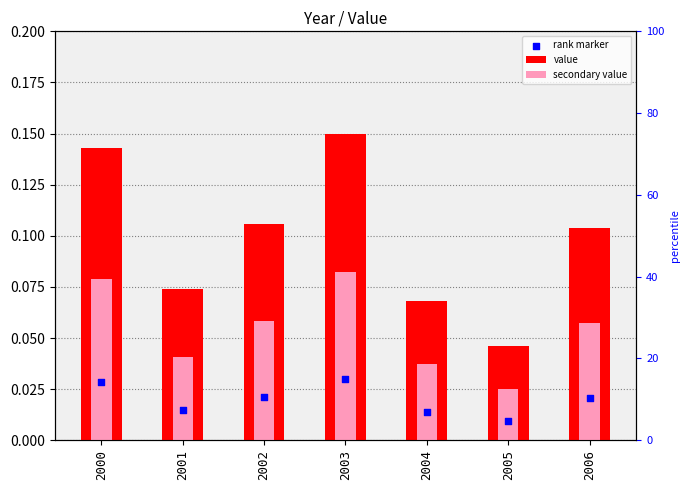

What are all the series names shown in the legend?

value, secondary value, rank marker